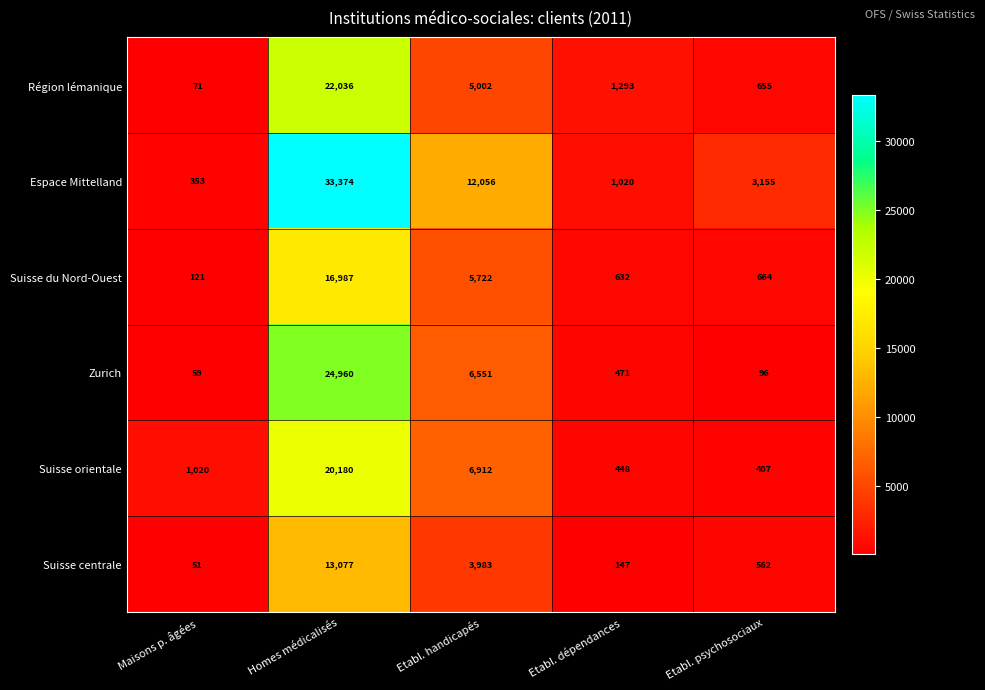

Reading left to right, extract all data points from this chart.

Région lémanique: 71	22036	5002	1293	655
Espace Mittelland: 353	33374	12056	1020	3155
Suisse du Nord-Ouest: 121	16987	5722	632	664
Zurich: 59	24960	6551	471	96
Suisse orientale: 1020	20180	6912	448	407
Suisse centrale: 51	13077	3983	147	562